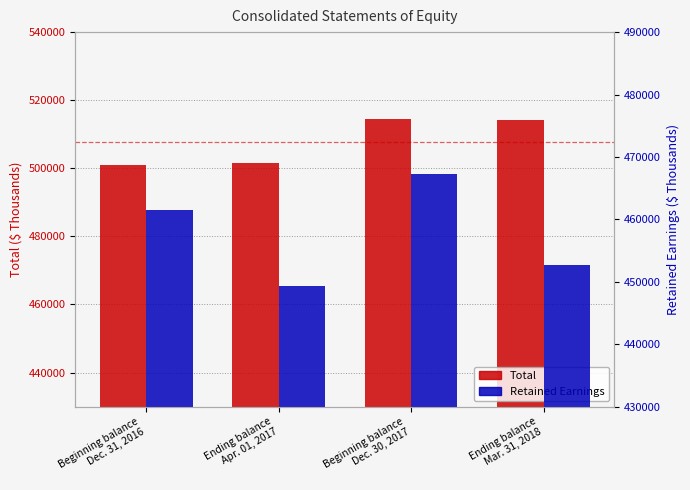

Rank the series by their maximum value, from highest to lowest.

Total, Retained Earnings